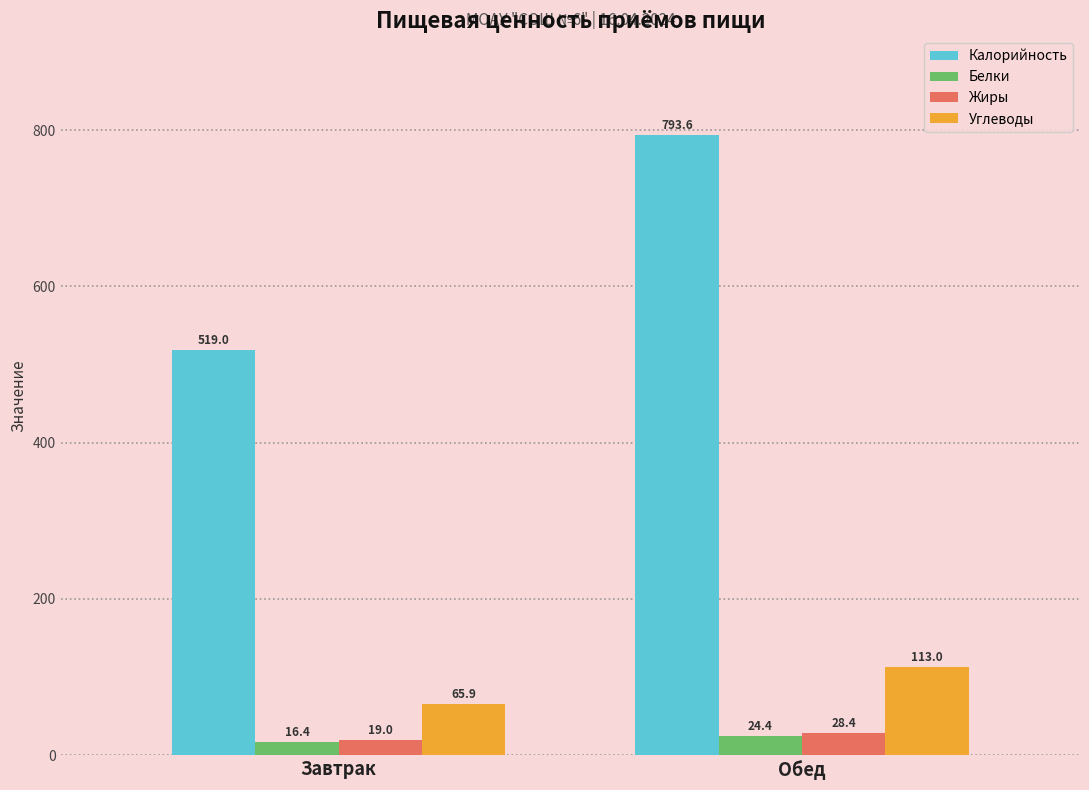

What is the difference between the highest and lowest values at Завтрак?

502.6